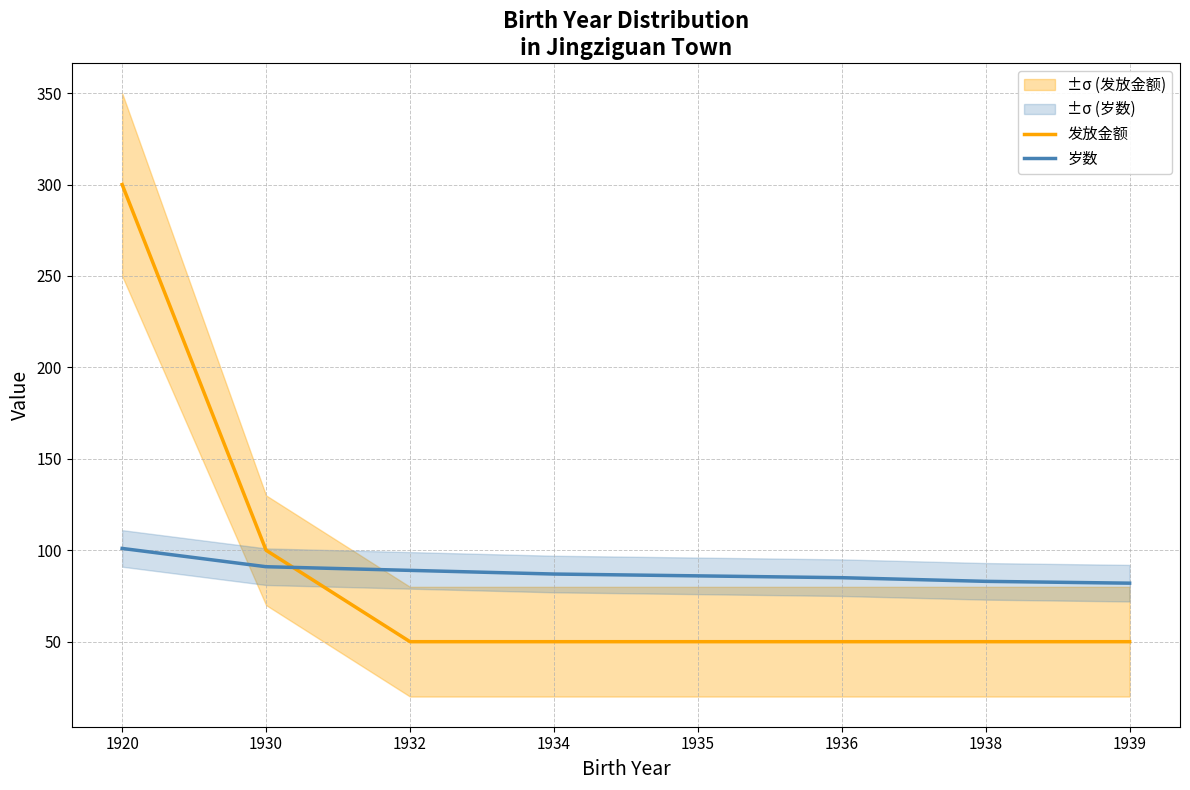

True or false: 发放金额 and 岁数 cross at least once.

True